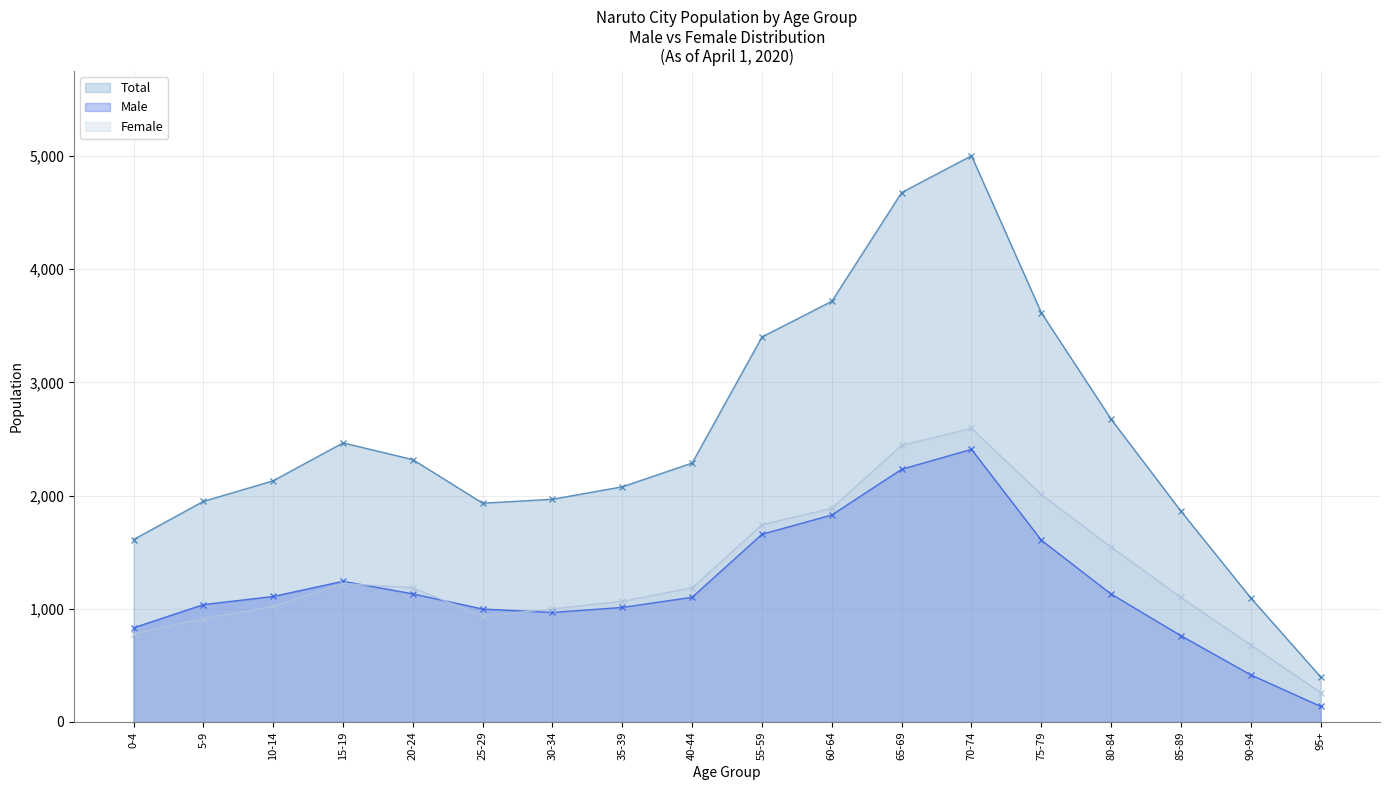

Rank the series at 10-14 from lowest to highest value.

Female, Male, Total